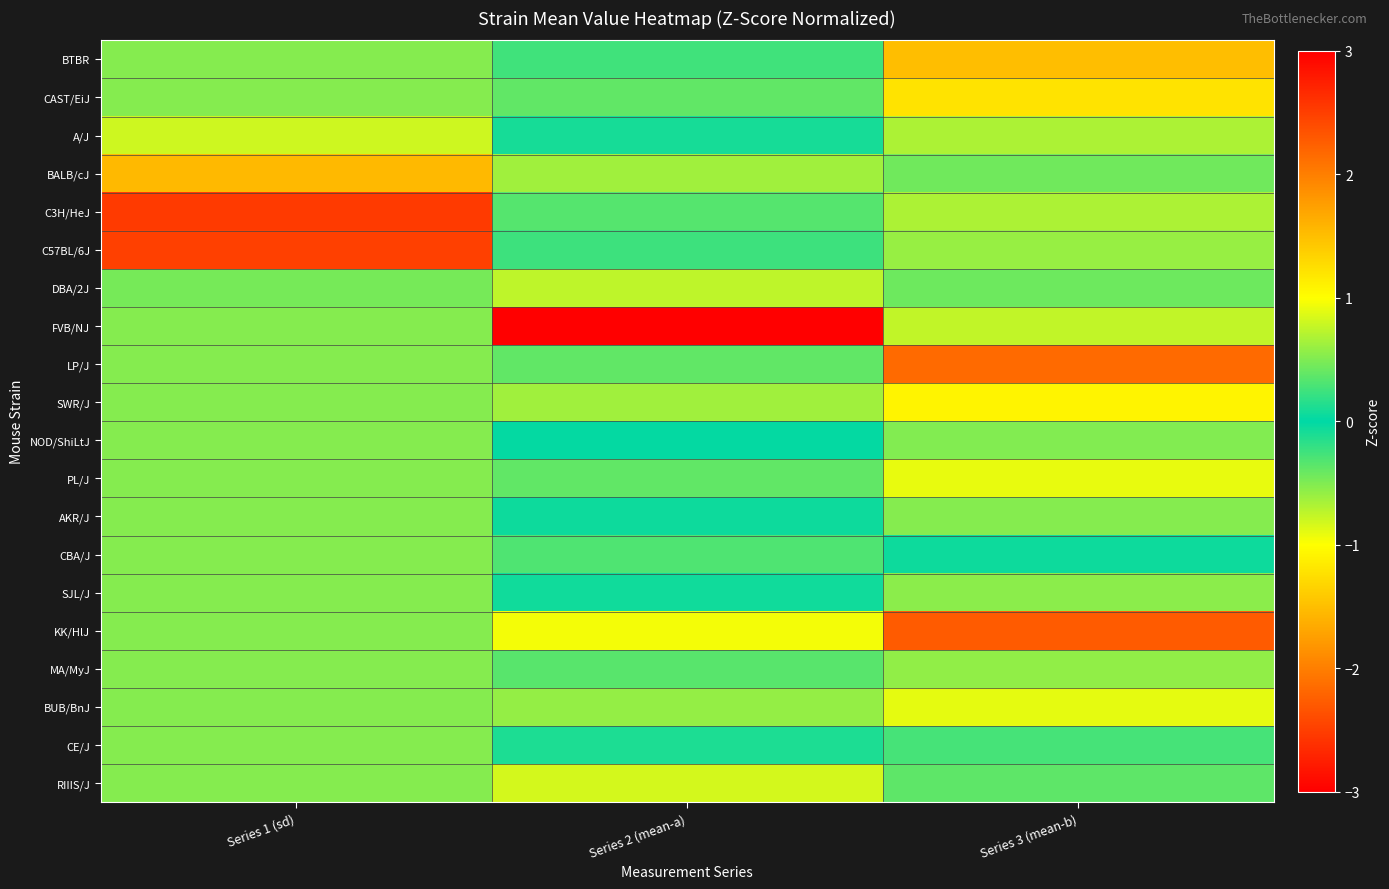

How many distinct data groups are displayed?

20